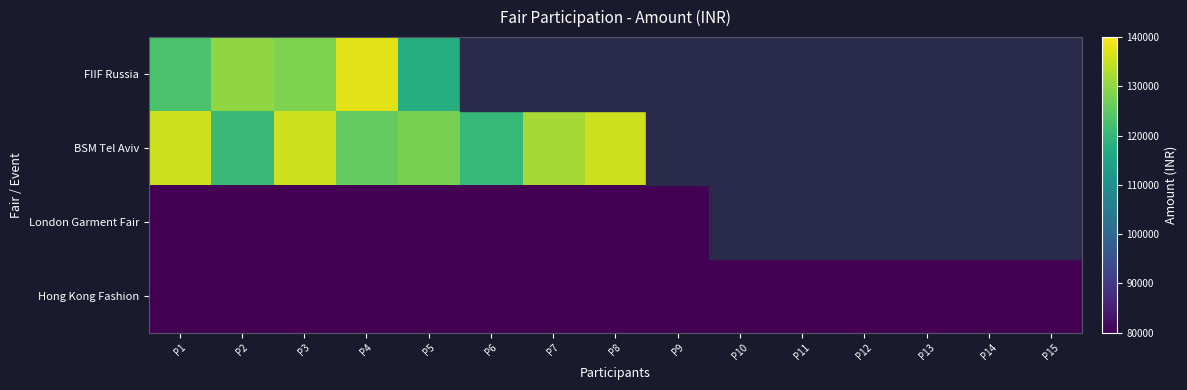

At which label does FIIF Russia reach its peak?

P4